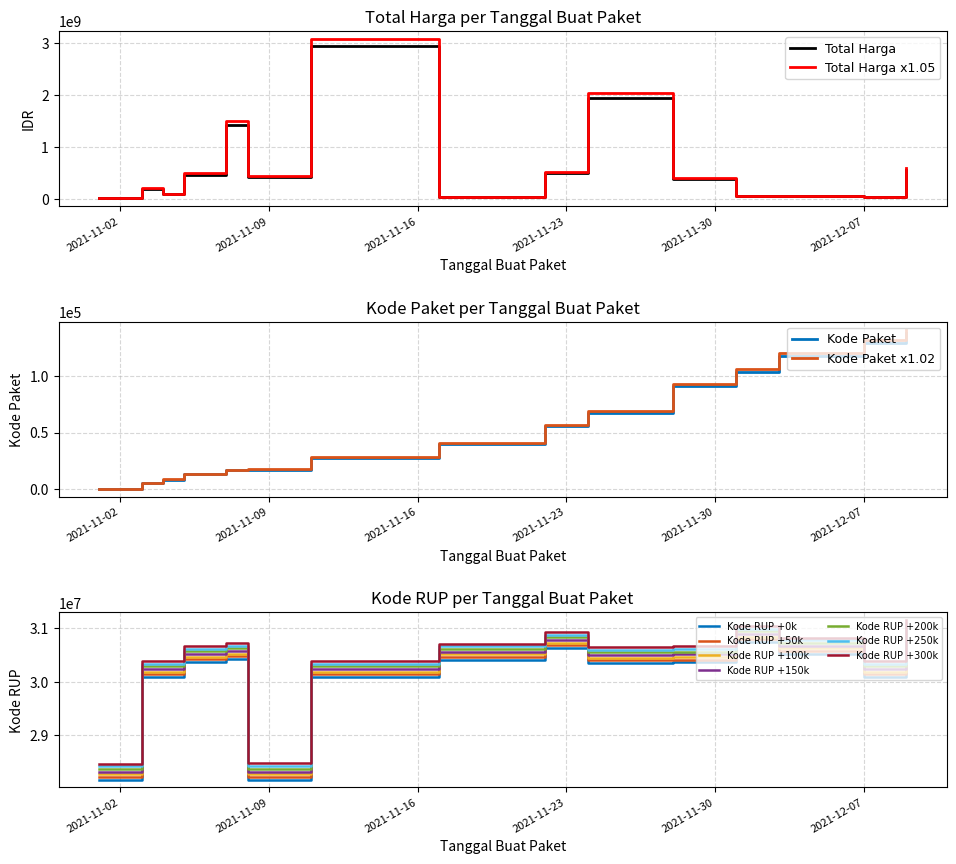

What is the highest value of the Total Harga x1.05 series?

3085911402.0